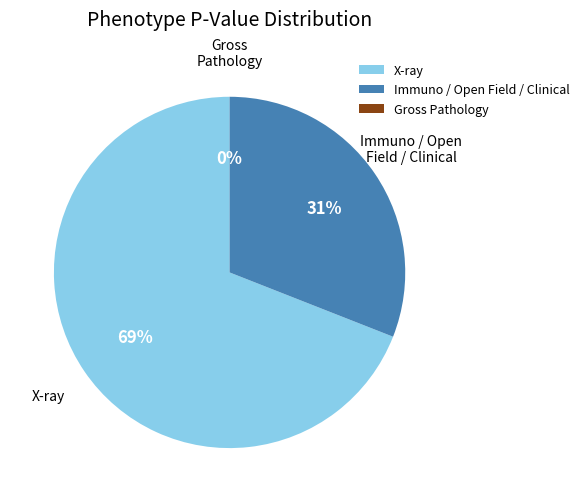

Do Immuno / Open Field / Clinical and X-ray together represent more than half of the pie?

Yes